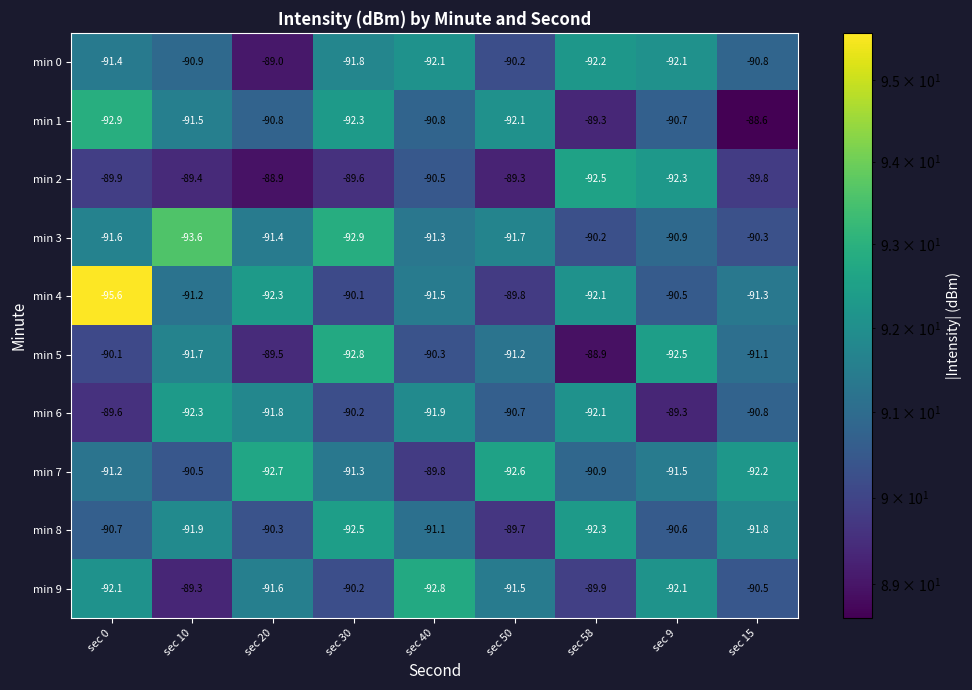

At which label does min 2 first exceed -89?

sec 20